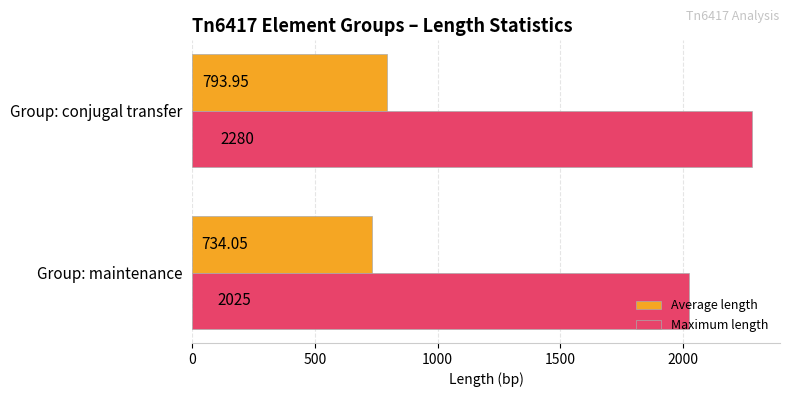

How many data points does each series have?

2